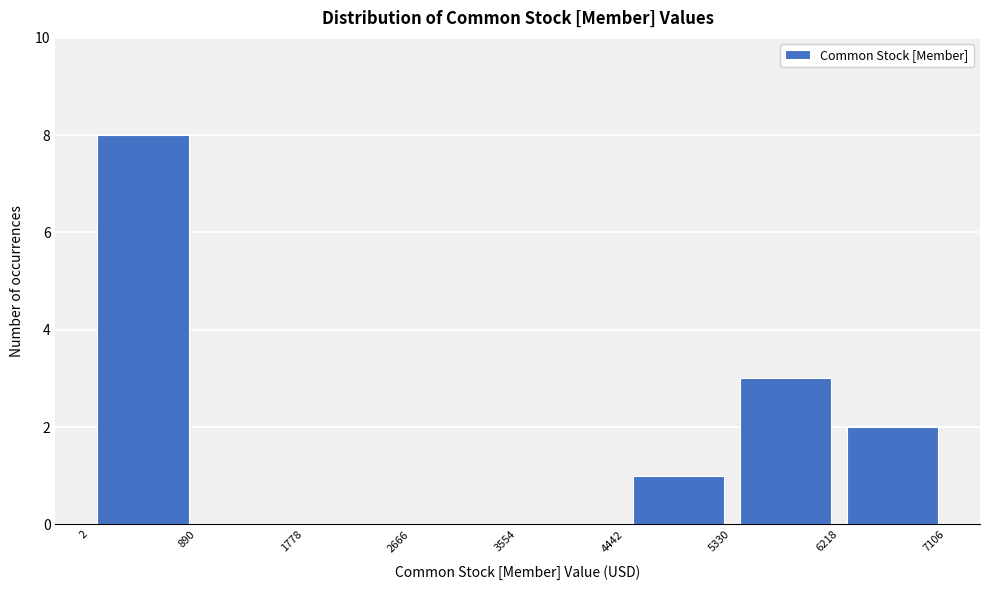

Over which range of the x-axis is the bar tallest?

2 to 890